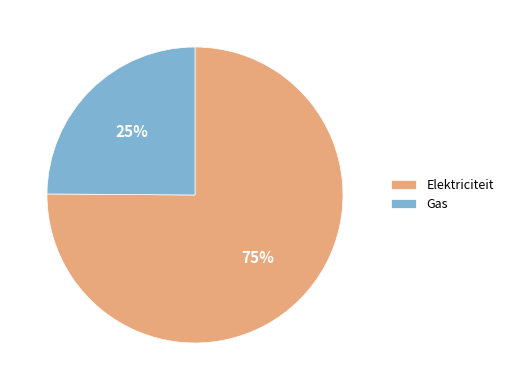

Rank the categories by value from highest to lowest.

Elektriciteit, Gas